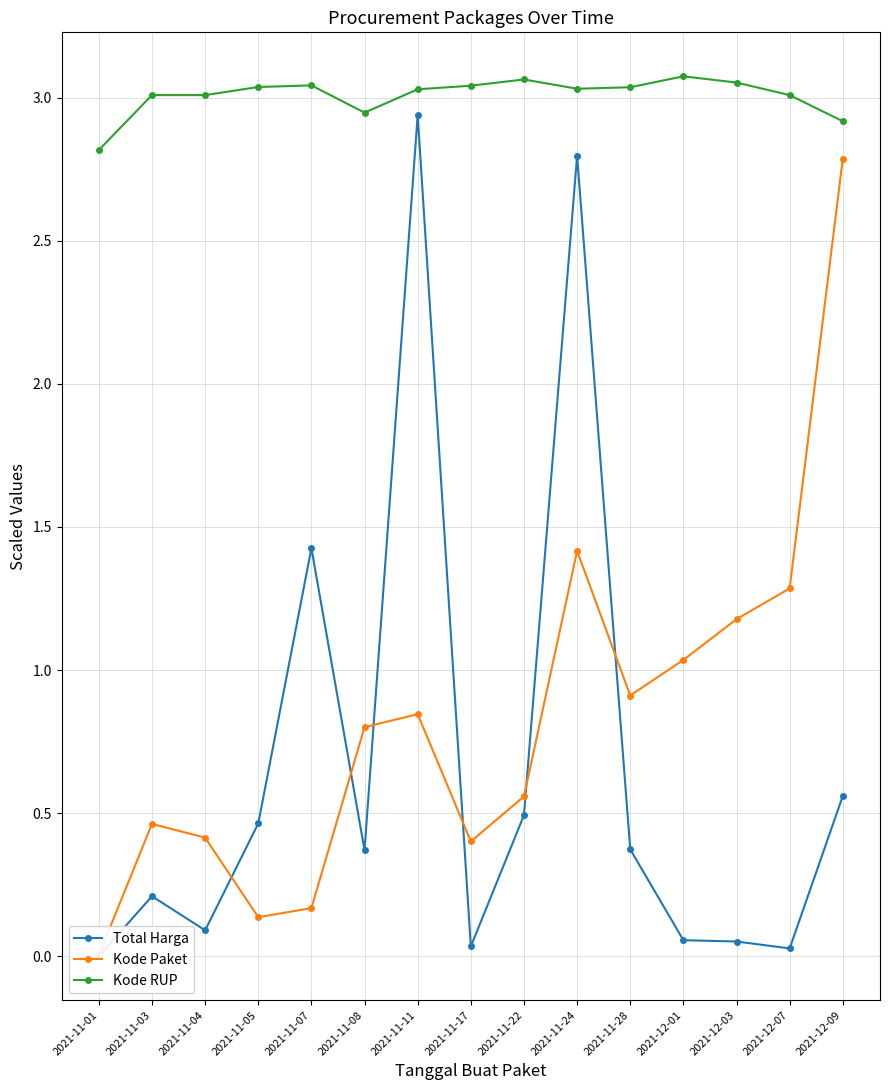

The value of Kode RUP at 2021-11-24 is 4.2. True or false?

False